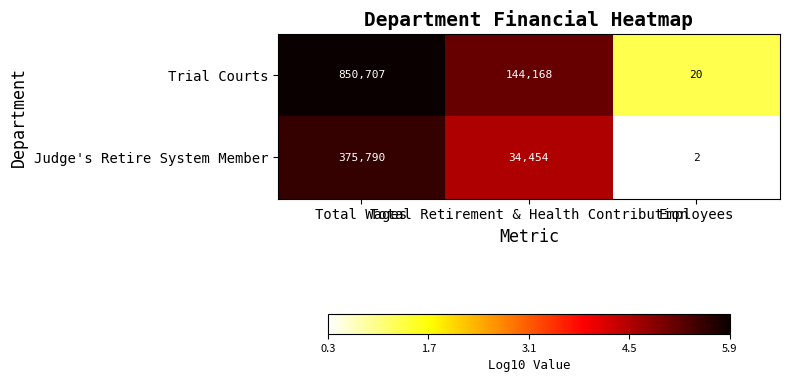

What is the minimum value shown in the chart?

2